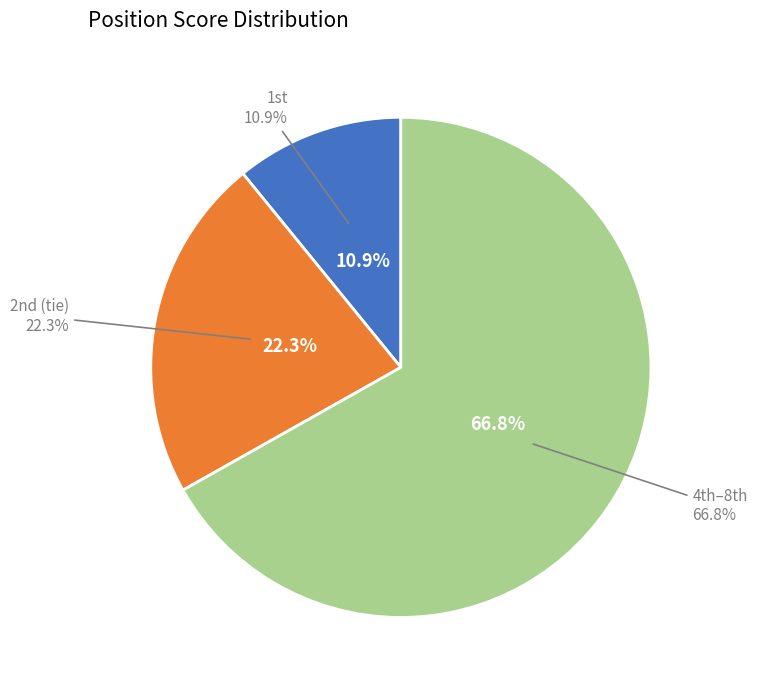

Is it true that Göran Klippenberger is 2% of the pie?

False